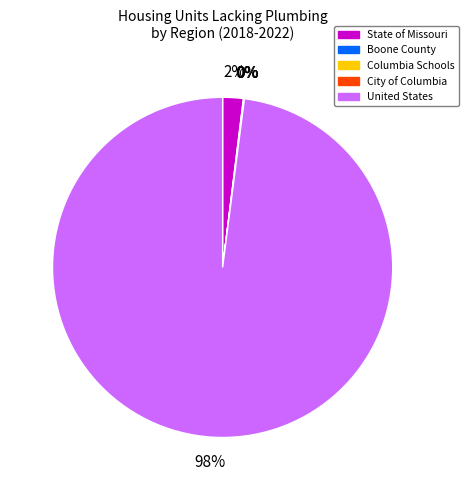

To the nearest percent, what percentage of the pie is United States?

98%